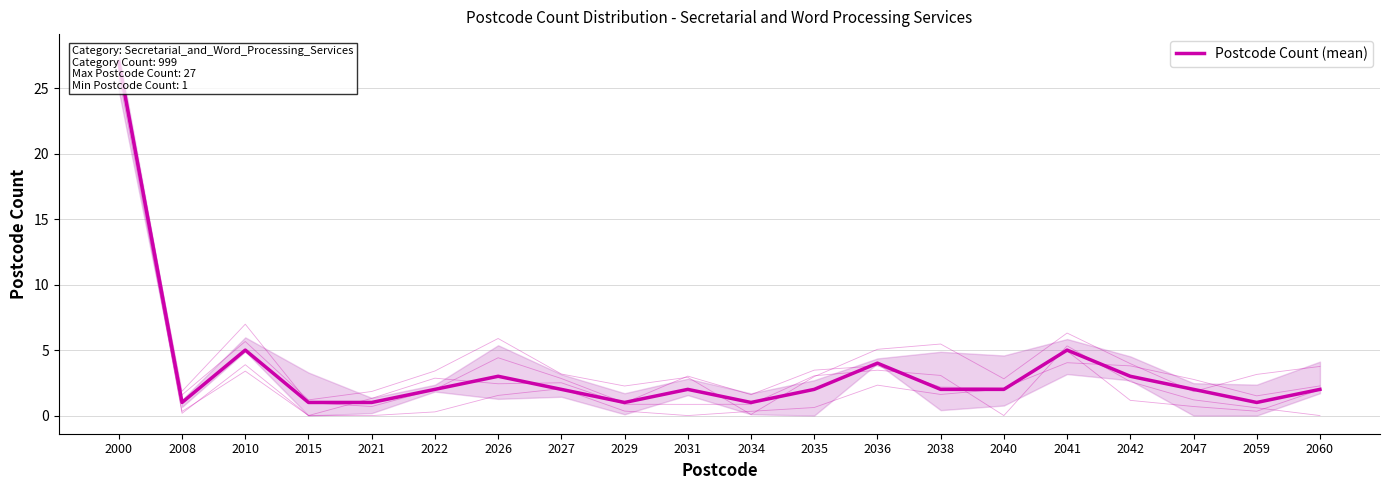

The chart shows a value of 1 at 2015. True or false?

True